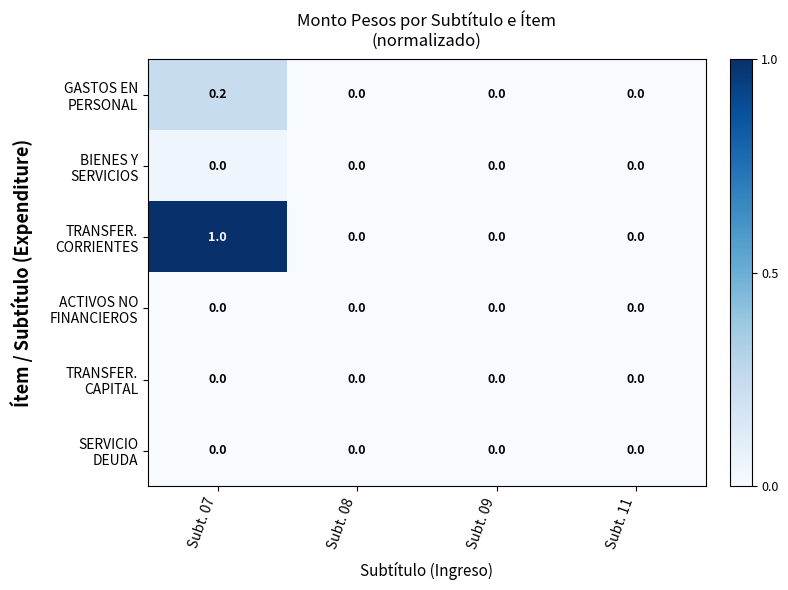

How many categories are shown in the chart?

4